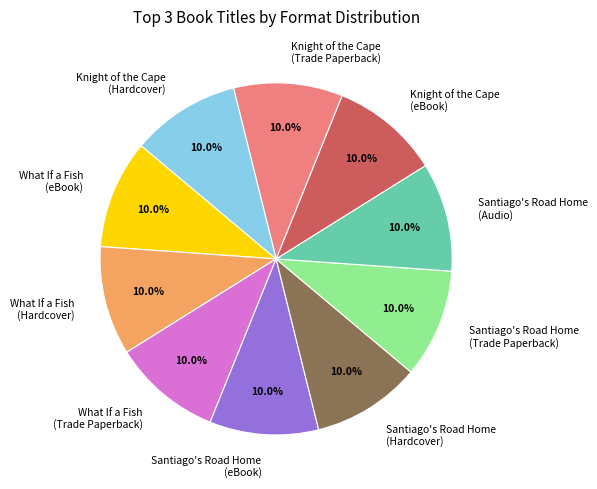

True or false: What If a Fish (Trade Paperback) accounts for 10% of the total.

True